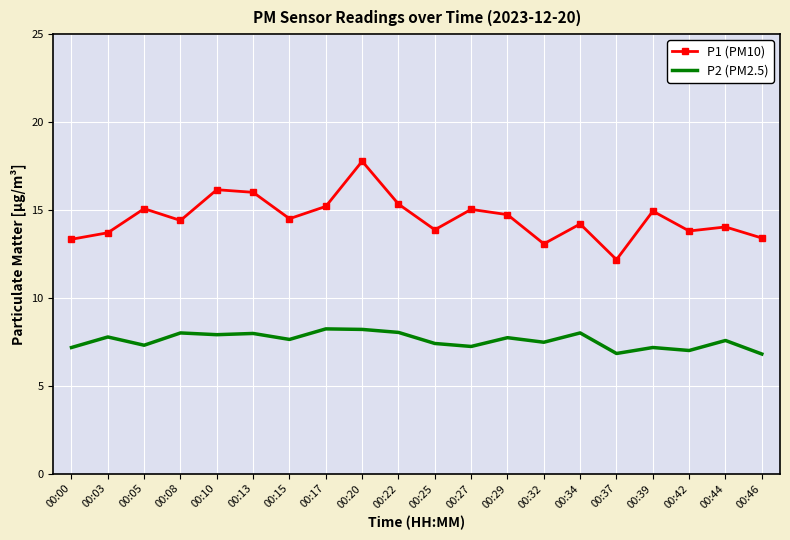

True or false: P1 (PM10) has a value of 12.2 at 00:37.

True